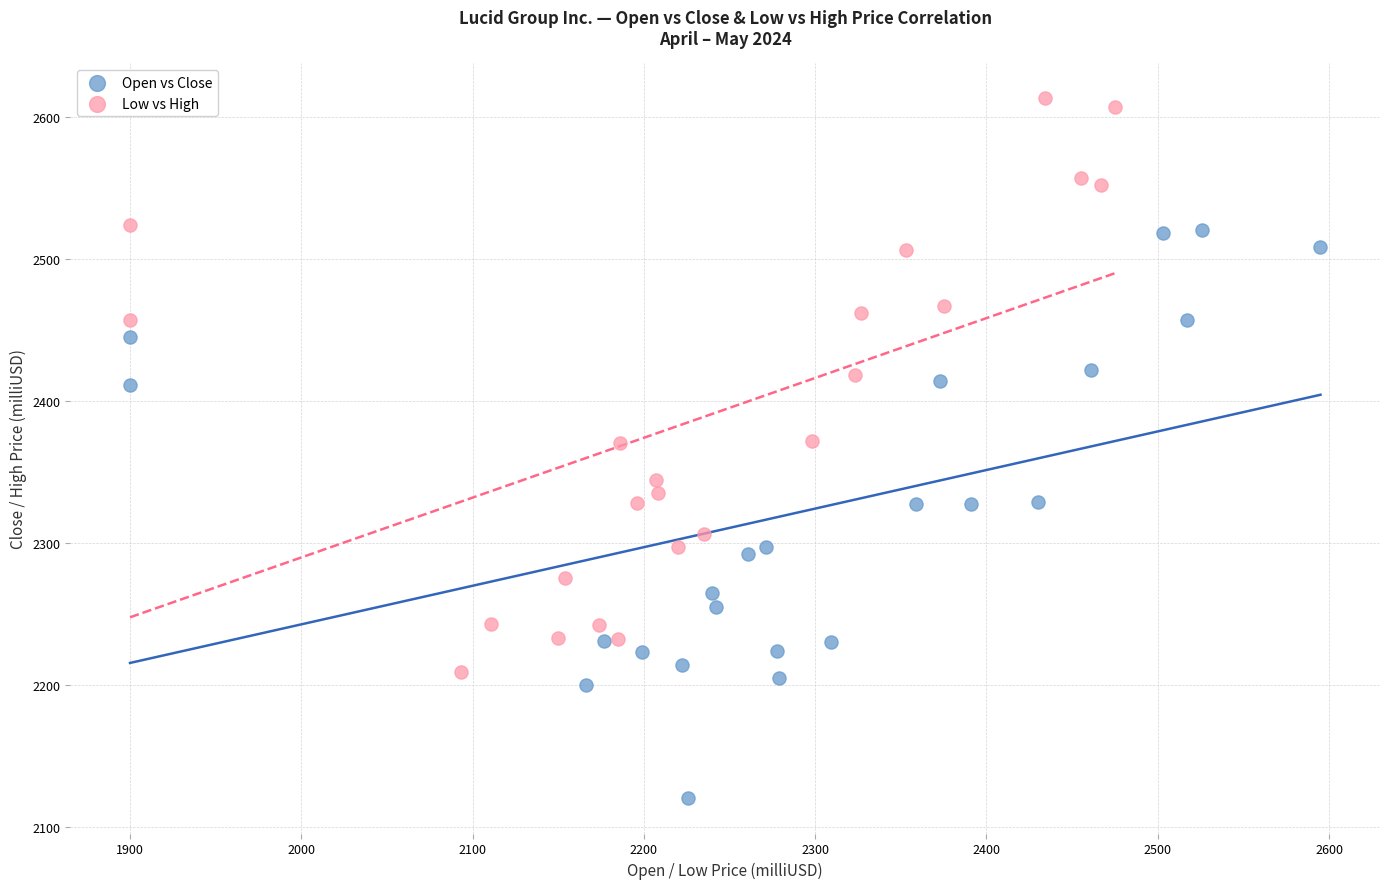

Which series contains the lowest Y value?

Open vs Close